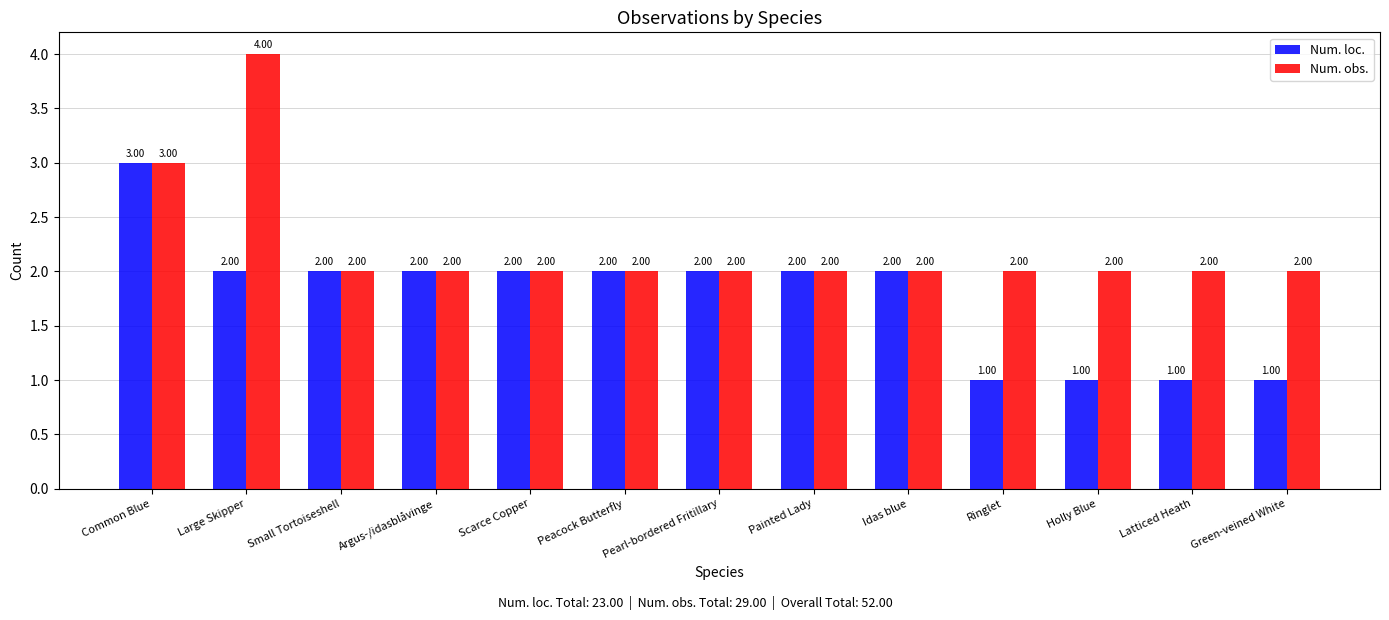

List the series in order of their peak value, highest first.

Num. obs., Num. loc.